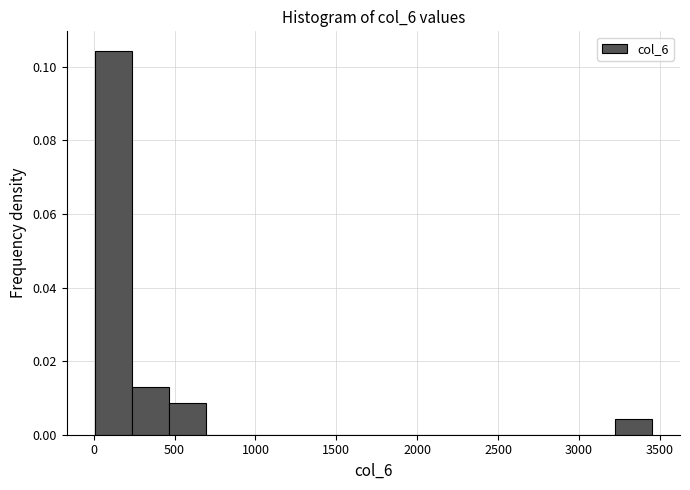

Reading left to right, list every bar in this chart as the range it spans on the x-axis followed by its height. Neither the bar edges nor the heights are printed on the chart, so give them approximately, as read against the axes.

0 to 250: 0.104
250 to 450: 0.014
450 to 700: 0.008
700 to 900: 0
900 to 1150: 0
1150 to 1400: 0
1400 to 1600: 0
1600 to 1850: 0
1850 to 2050: 0
2050 to 2300: 0
2300 to 2550: 0
2550 to 2750: 0
2750 to 3000: 0
3000 to 3200: 0
3200 to 3450: 0.004